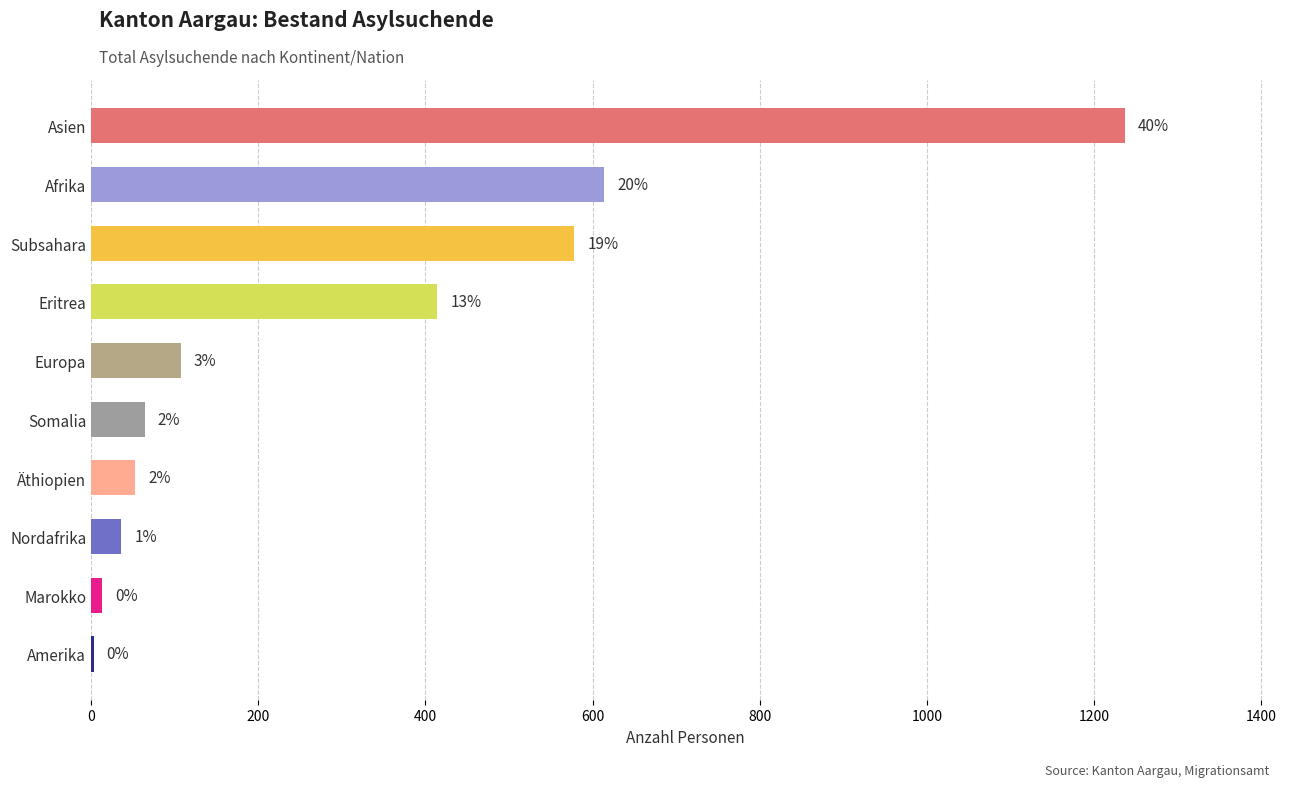

Are the bars grouped side by side (vs. stacked)?

No